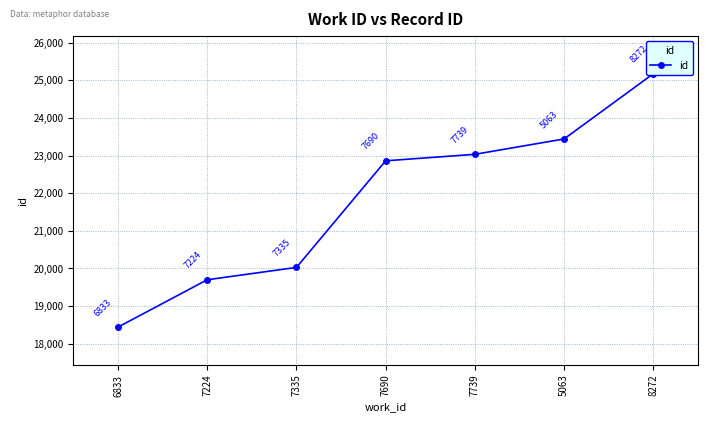

Reading left to right, transcribe all the data shown in this chart.

6833=18440	7224=19698	7335=20026	7690=22859	7739=23032	5063=23440	8272=25173